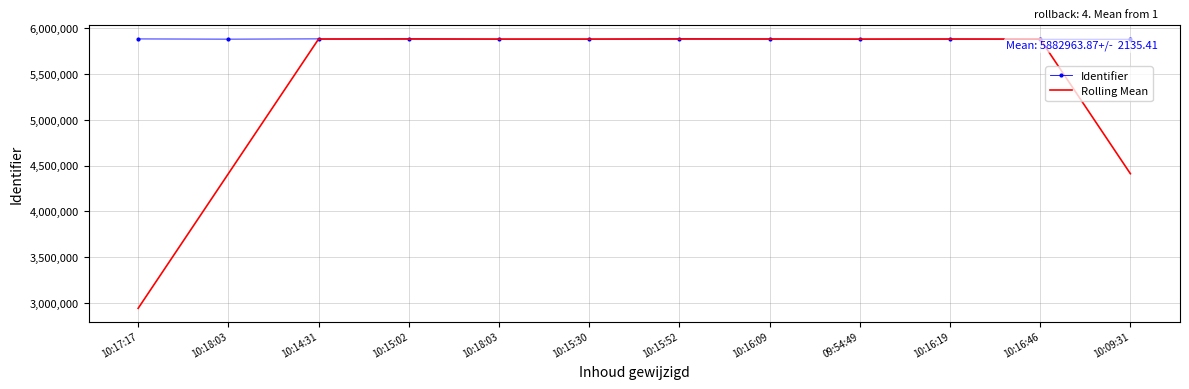

Where is the first local maximum for Identifier?

10:15:02